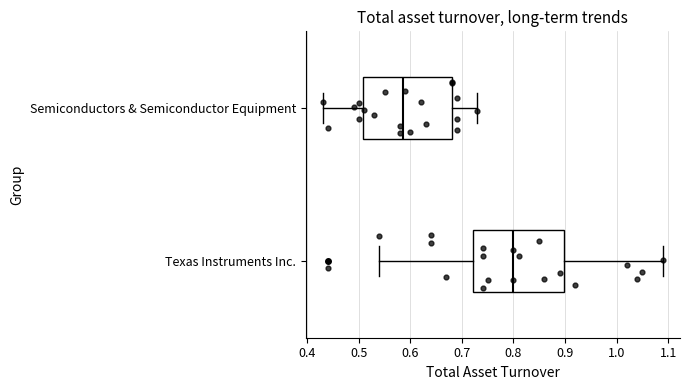

Which box's median line is the furthest to the left?

Semiconductors & Semiconductor Equipment